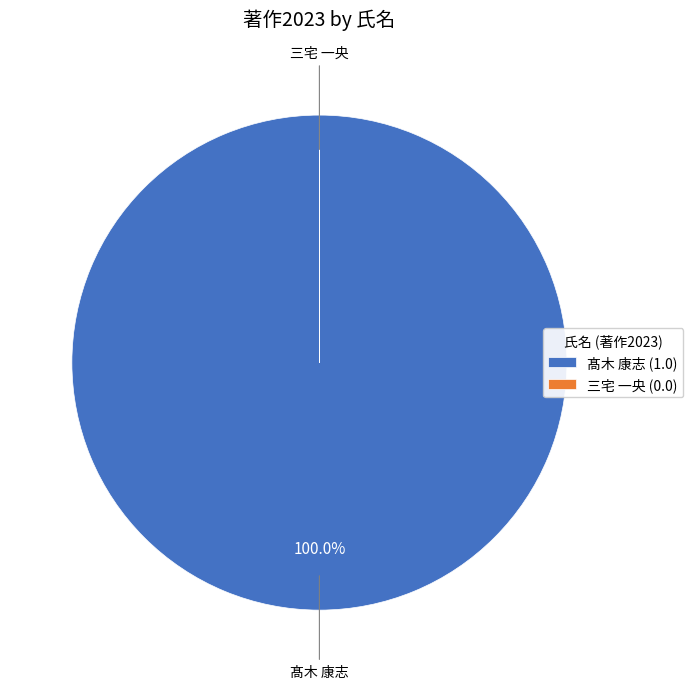

Does any single category account for the majority?

Yes